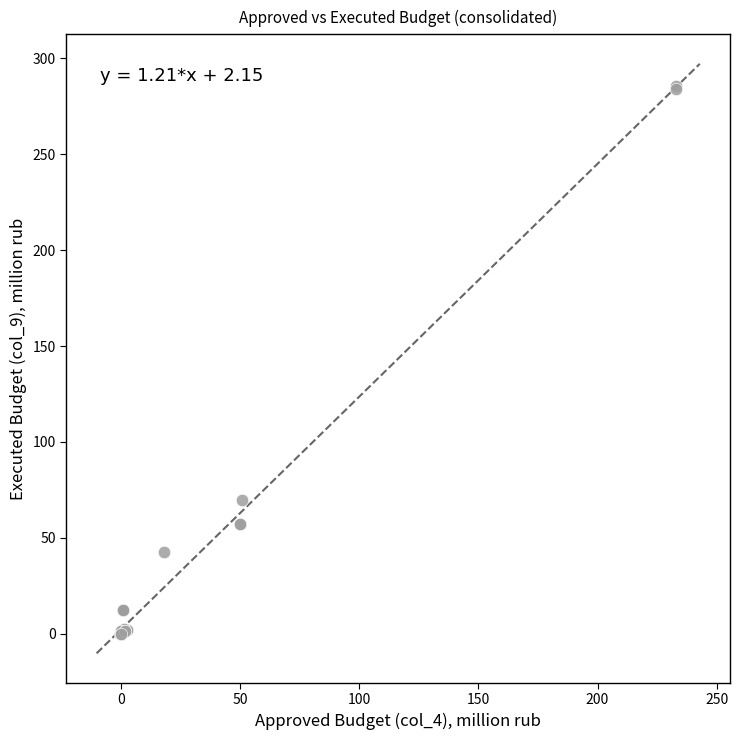

What Y value in the scatter plot is closest to 142?

69.6